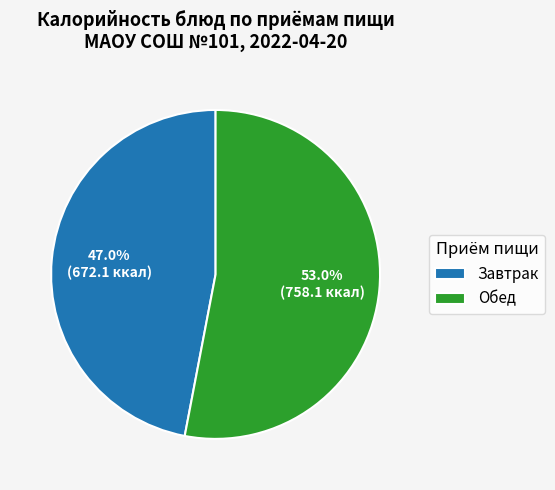

Which slice represents more than half of the pie?

Обед